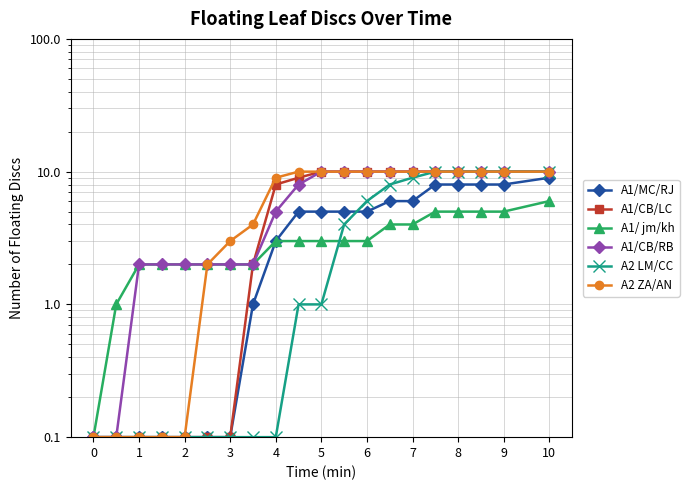

How many distinct data groups are displayed?

6